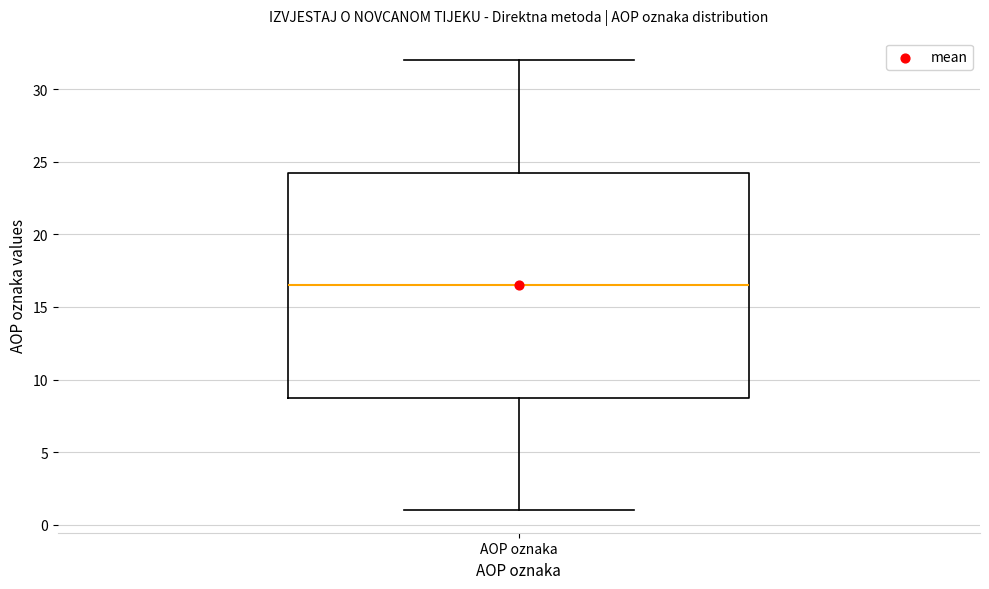

Read this box plot against the y-axis: the position of the median line, the range covered by the box, and the ends of both whiskers. The values are not printed on the chart, so give them approximately, as read against the axis.

median 16.5, box 9.0 to 24.5, whiskers 1.0 to 32.0